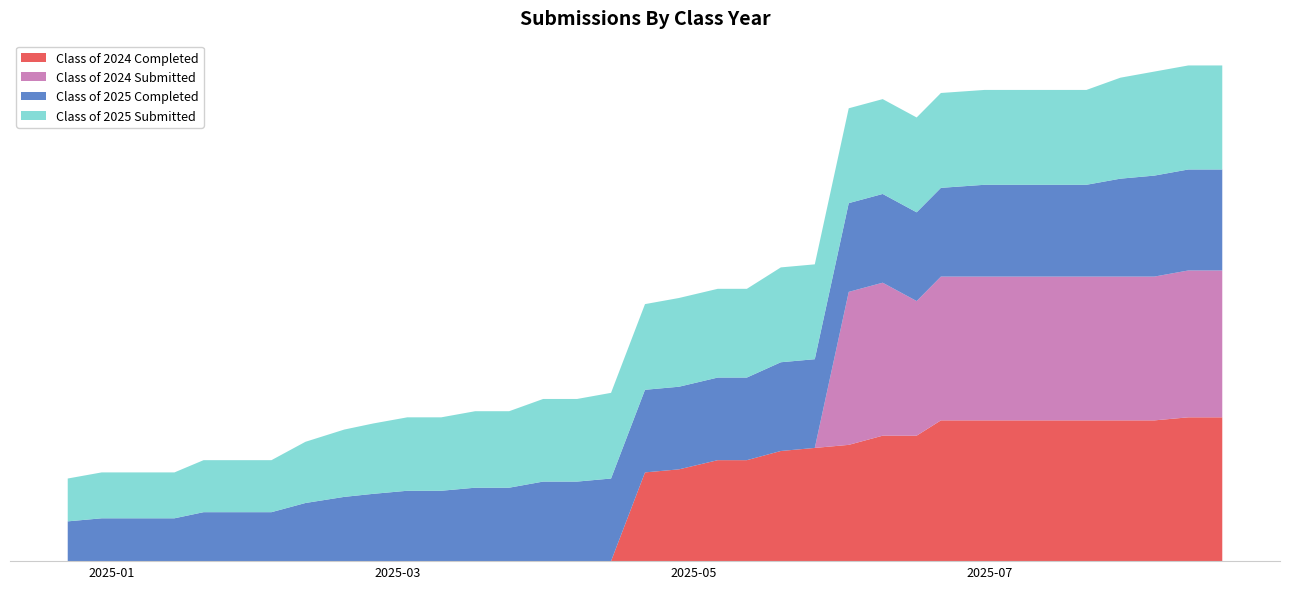

Reading left to right, transcribe all the data shown in this chart.

Class of 2024 Completed: 12/23/2024=0	12/30/2024=0	01/06/2025=0	01/14/2025=0	01/20/2025=0	01/27/2025=0	02/03/2025=0	02/10/2025=0	02/18/2025=0	02/24/2025=0	03/03/2025=0	03/10/2025=0	03/17/2025=0	03/24/2025=0	03/31/2025=0	04/07/2025=0	04/14/2025=0	04/21/2025=29	04/28/2025=30	05/06/2025=33	05/12/2025=33	05/19/2025=36	05/26/2025=37	06/02/2025=38	06/09/2025=41	06/16/2025=41	06/21/2025=46	06/30/2025=46	07/07/2025=46	07/14/2025=46	07/21/2025=46	07/28/2025=46	08/04/2025=46	08/11/2025=47	08/18/2025=47
Class of 2024 Submitted: 12/23/2024=0	12/30/2024=0	01/06/2025=0	01/14/2025=0	01/20/2025=0	01/27/2025=0	02/03/2025=0	02/10/2025=0	02/18/2025=0	02/24/2025=0	03/03/2025=0	03/10/2025=0	03/17/2025=0	03/24/2025=0	03/31/2025=0	04/07/2025=0	04/14/2025=0	04/21/2025=0	04/28/2025=0	05/06/2025=0	05/12/2025=0	05/19/2025=0	05/26/2025=0	06/02/2025=50	06/09/2025=50	06/16/2025=44	06/21/2025=47	06/30/2025=47	07/07/2025=47	07/14/2025=47	07/21/2025=47	07/28/2025=47	08/04/2025=47	08/11/2025=48	08/18/2025=48
Class of 2025 Completed: 12/23/2024=13	12/30/2024=14	01/06/2025=14	01/14/2025=14	01/20/2025=16	01/27/2025=16	02/03/2025=16	02/10/2025=19	02/18/2025=21	02/24/2025=22	03/03/2025=23	03/10/2025=23	03/17/2025=24	03/24/2025=24	03/31/2025=26	04/07/2025=26	04/14/2025=27	04/21/2025=27	04/28/2025=27	05/06/2025=27	05/12/2025=27	05/19/2025=29	05/26/2025=29	06/02/2025=29	06/09/2025=29	06/16/2025=29	06/21/2025=29	06/30/2025=30	07/07/2025=30	07/14/2025=30	07/21/2025=30	07/28/2025=32	08/04/2025=33	08/11/2025=33	08/18/2025=33
Class of 2025 Submitted: 12/23/2024=14	12/30/2024=15	01/06/2025=15	01/14/2025=15	01/20/2025=17	01/27/2025=17	02/03/2025=17	02/10/2025=20	02/18/2025=22	02/24/2025=23	03/03/2025=24	03/10/2025=24	03/17/2025=25	03/24/2025=25	03/31/2025=27	04/07/2025=27	04/14/2025=28	04/21/2025=28	04/28/2025=29	05/06/2025=29	05/12/2025=29	05/19/2025=31	05/26/2025=31	06/02/2025=31	06/09/2025=31	06/16/2025=31	06/21/2025=31	06/30/2025=31	07/07/2025=31	07/14/2025=31	07/21/2025=31	07/28/2025=33	08/04/2025=34	08/11/2025=34	08/18/2025=34